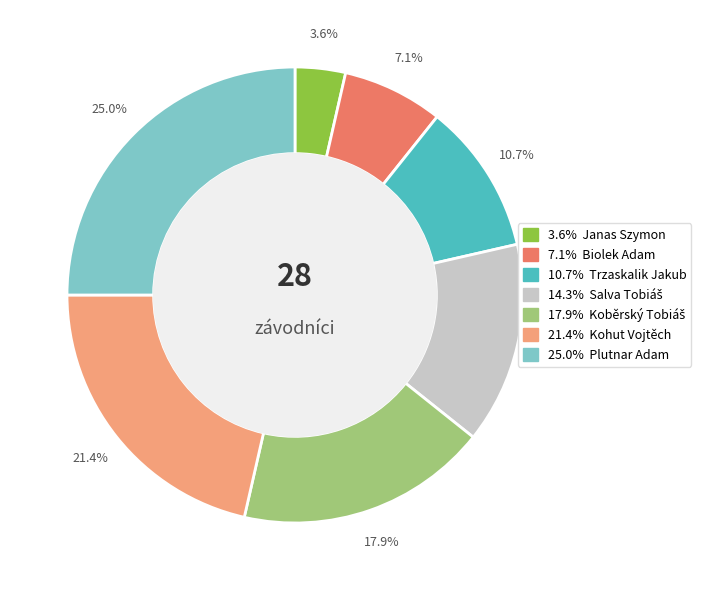

Is there any slice that represents more than half of the pie?

No